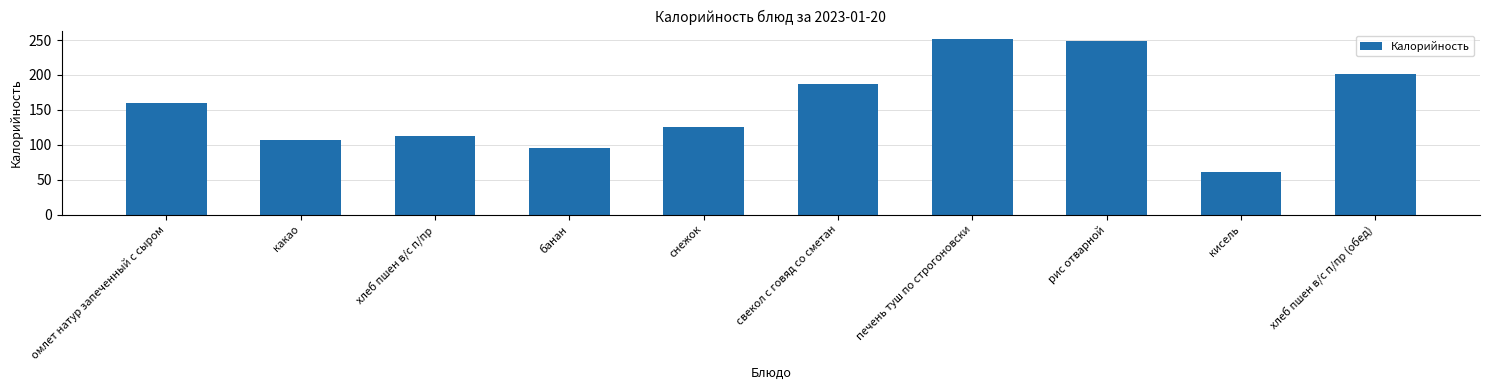

How many data points are less than 160?

5